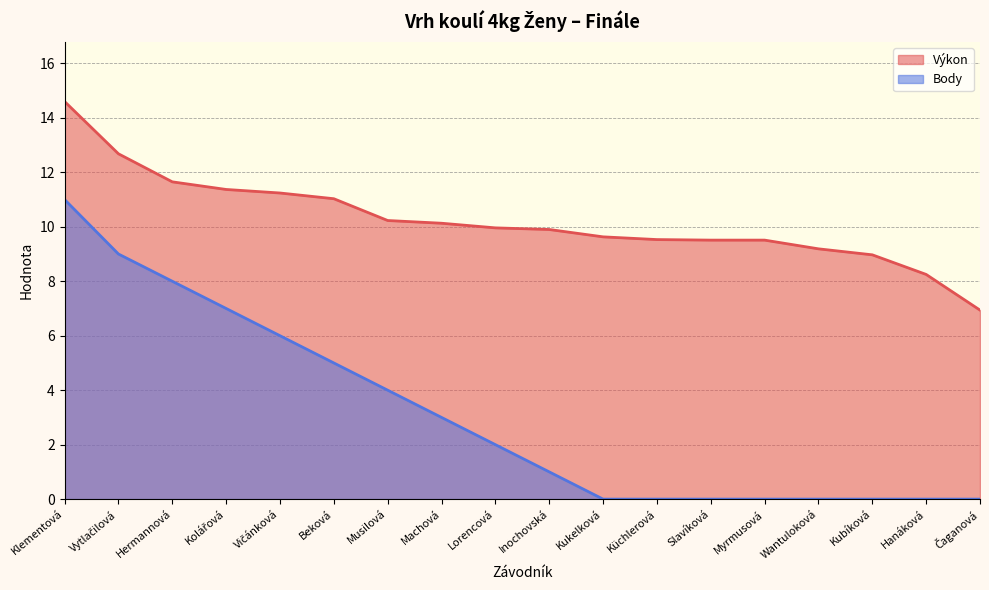

True or false: Body and Výkon intersect in this chart.

False